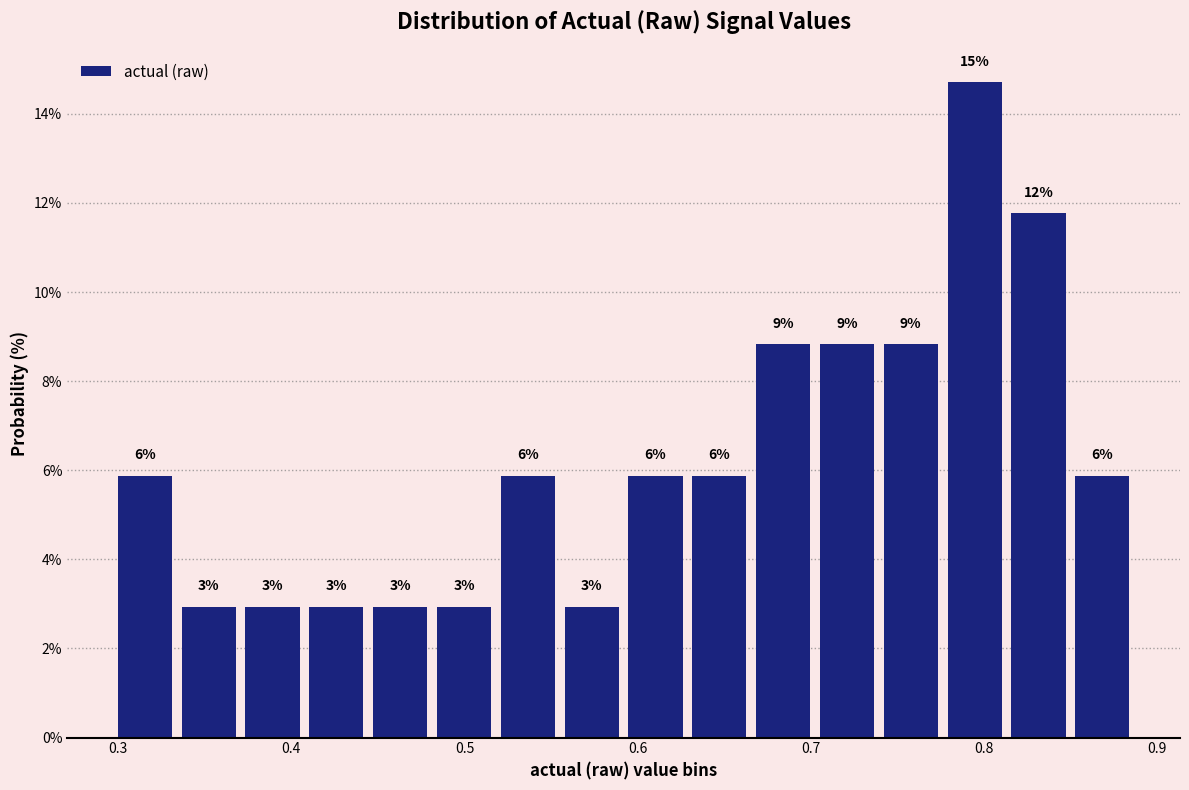

Around what value on the x-axis is the tallest bar? Give the approximate position of its centre, as read against the axis.

0.79